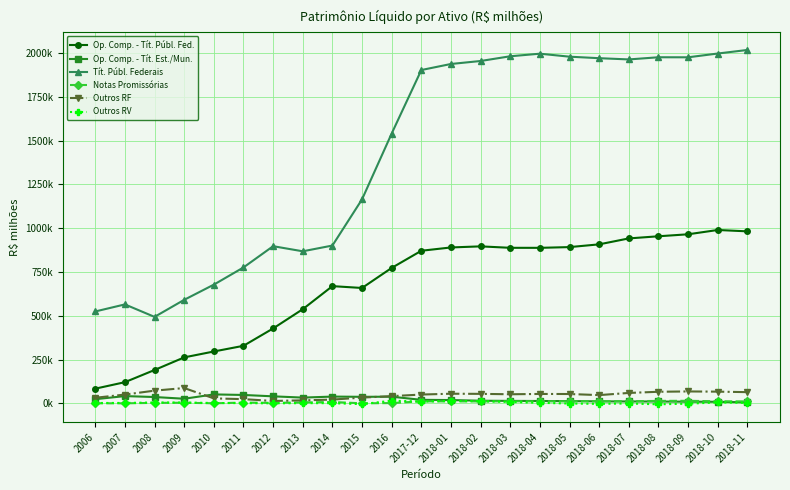

What is the minimum value for Op. Comp. - Tít. Est./Mun.?

6285.8